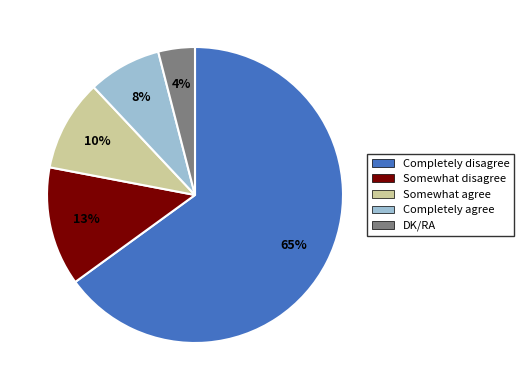

The Completely disagree slice represents 65% of the pie. True or false?

True